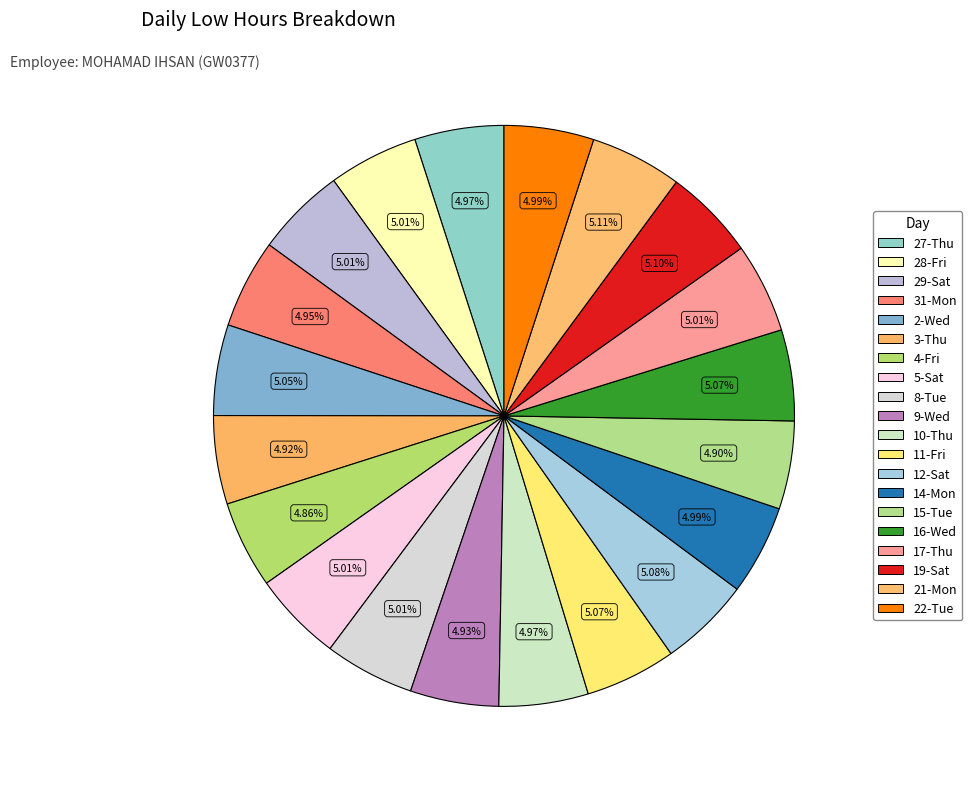

Does 11-Fri account for over 50% of the chart?

No